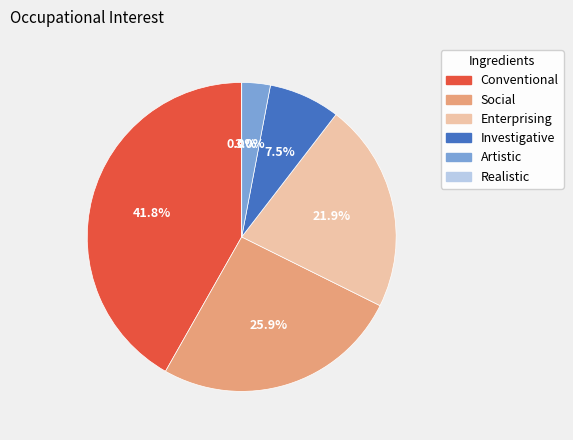

Which has a higher value, Realistic or Artistic?

Artistic